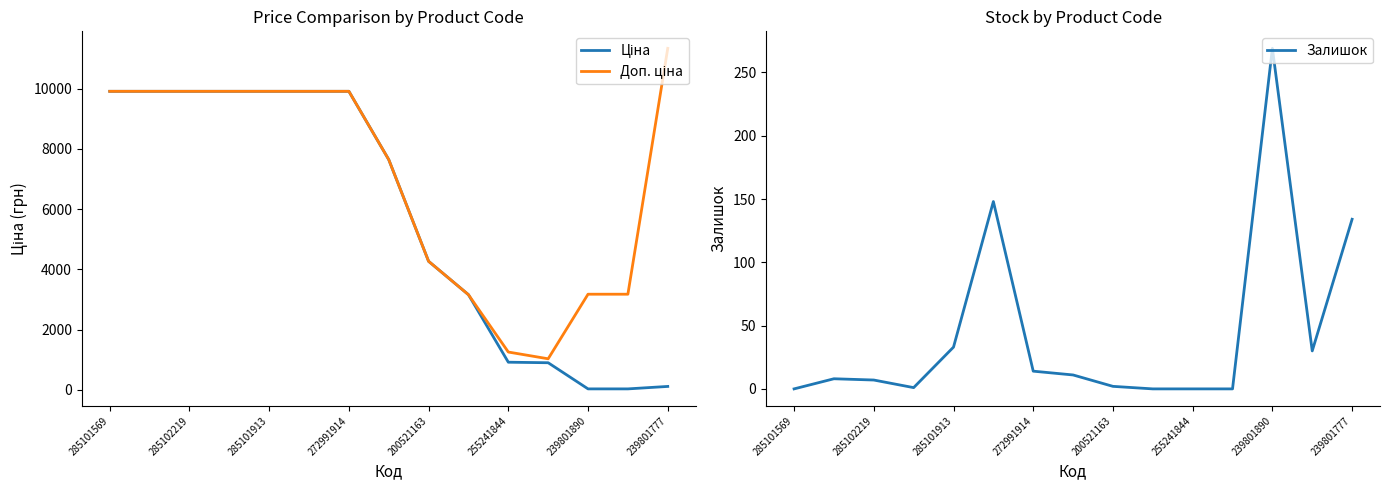

The Залишок series shows 142 at 285101569. True or false?

False